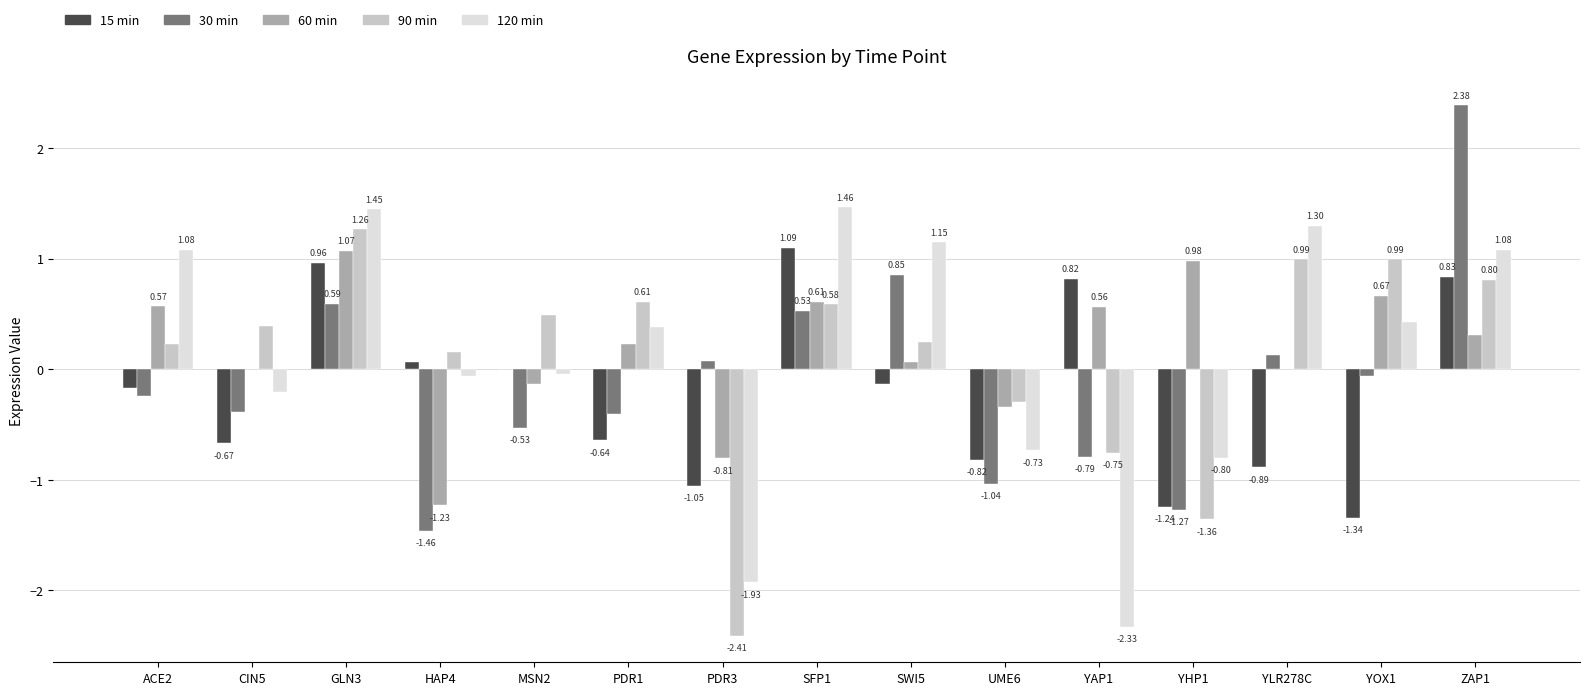

Which series has the largest total across all categories?

60 min